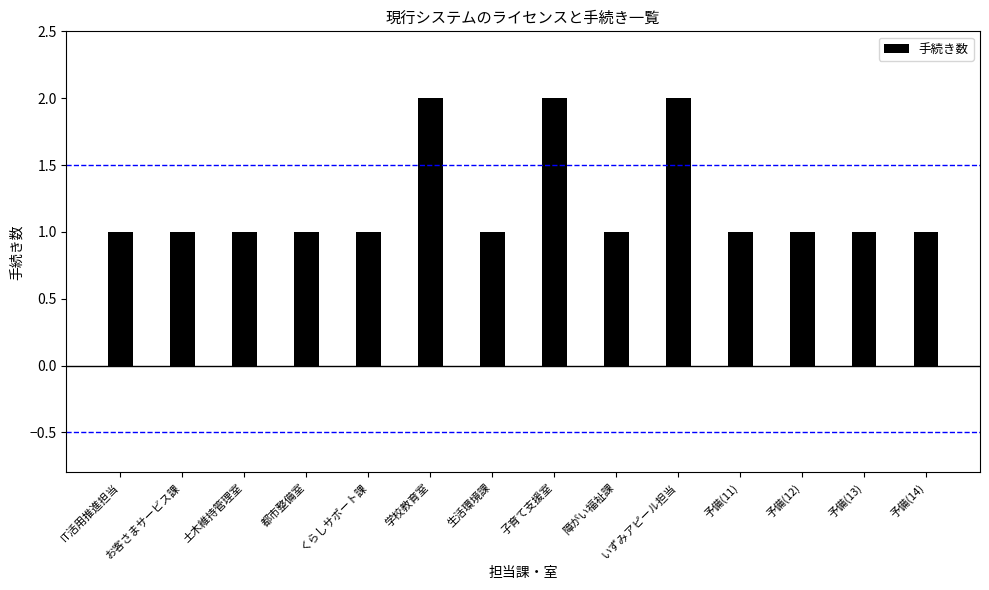

Are the bars horizontal?

No